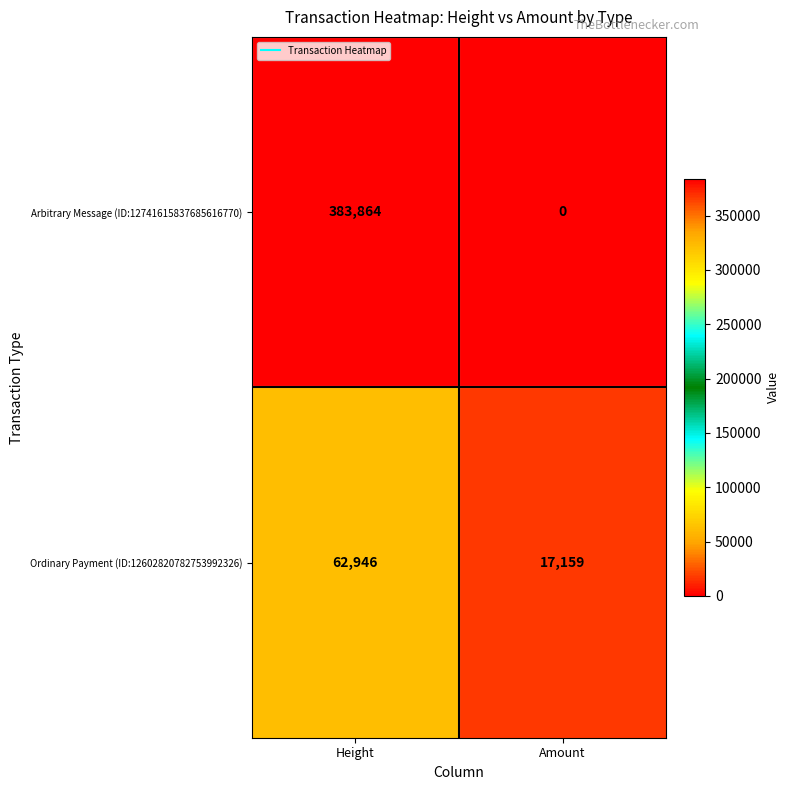

Rank the series by their maximum value, from lowest to highest.

Ordinary Payment (ID:12602820782753992326), Arbitrary Message (ID:12741615837685616770)